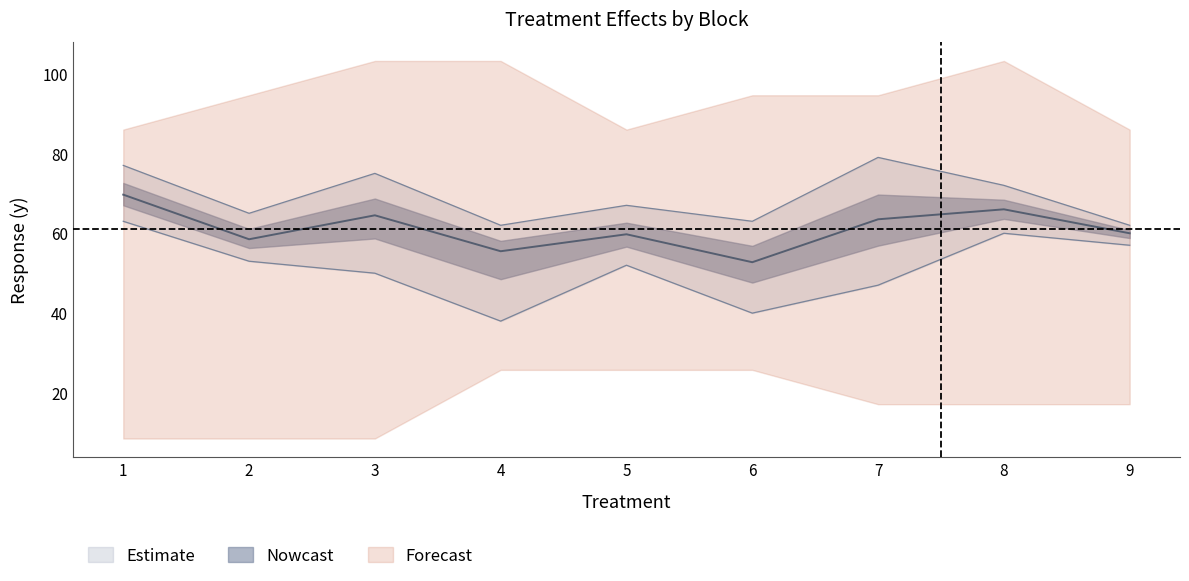

In lower_y, how many points are lower than both neighbors (excluding endpoints)?

2